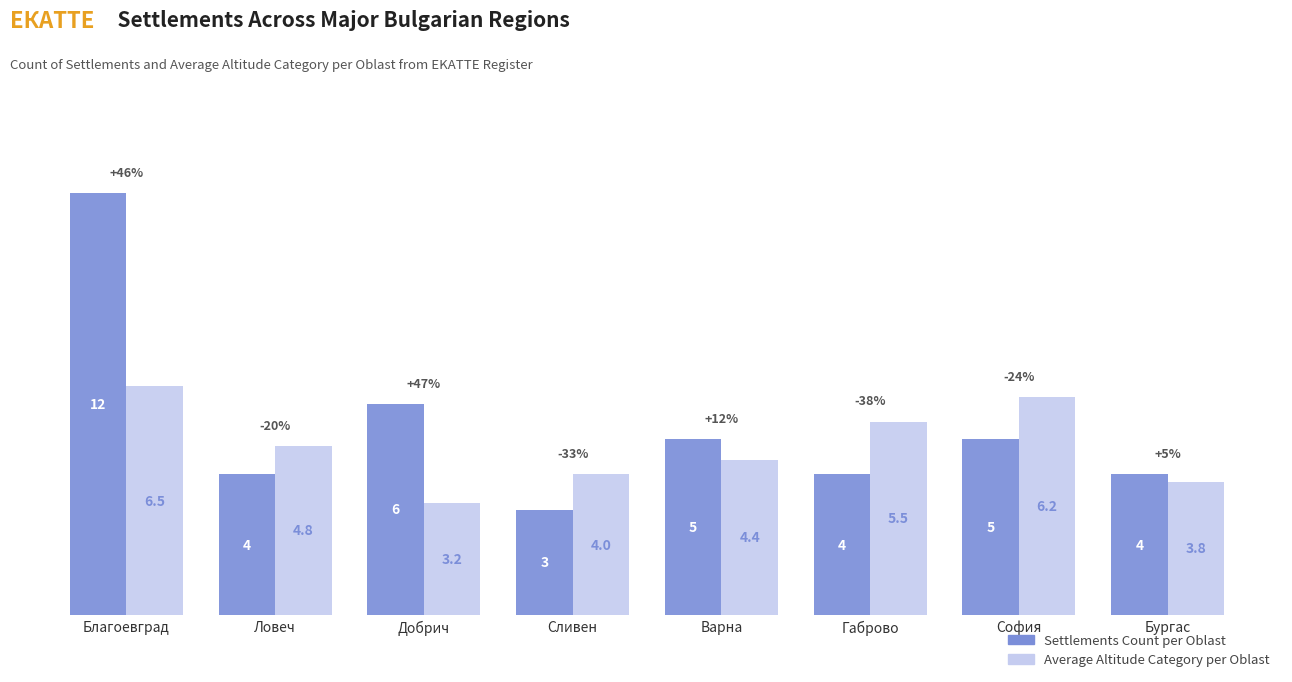

At which category is the sum across all series the highest?

Благоевград